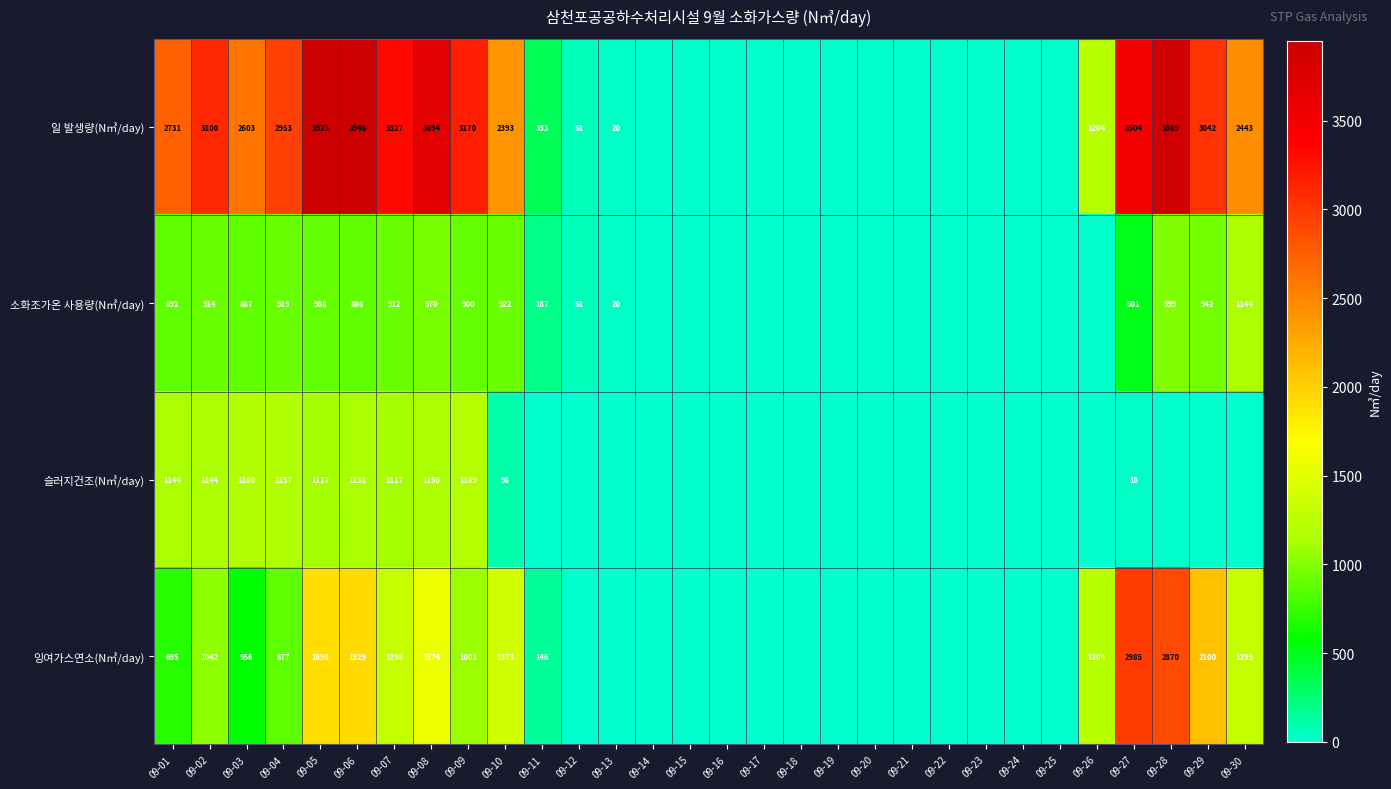

Which category has the lowest value across all series?

09-14